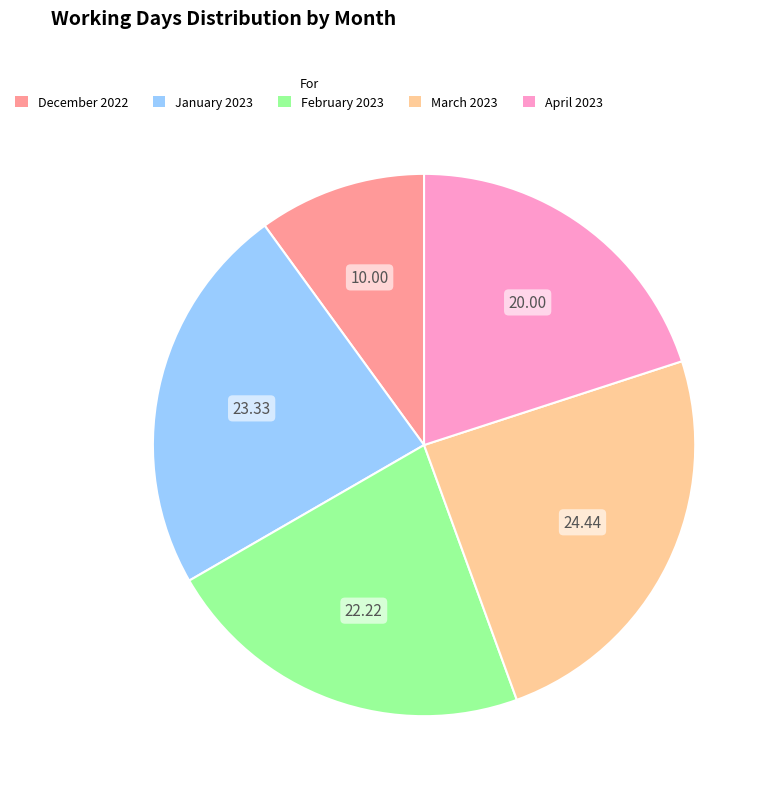

How many slices are in this pie chart?

5